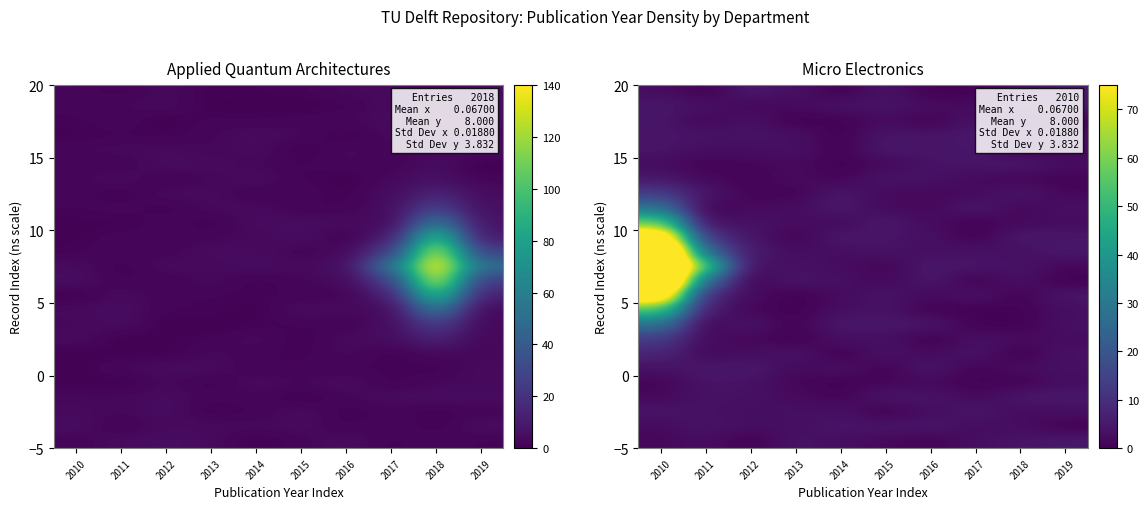

Count the number of categories in the chart.

10